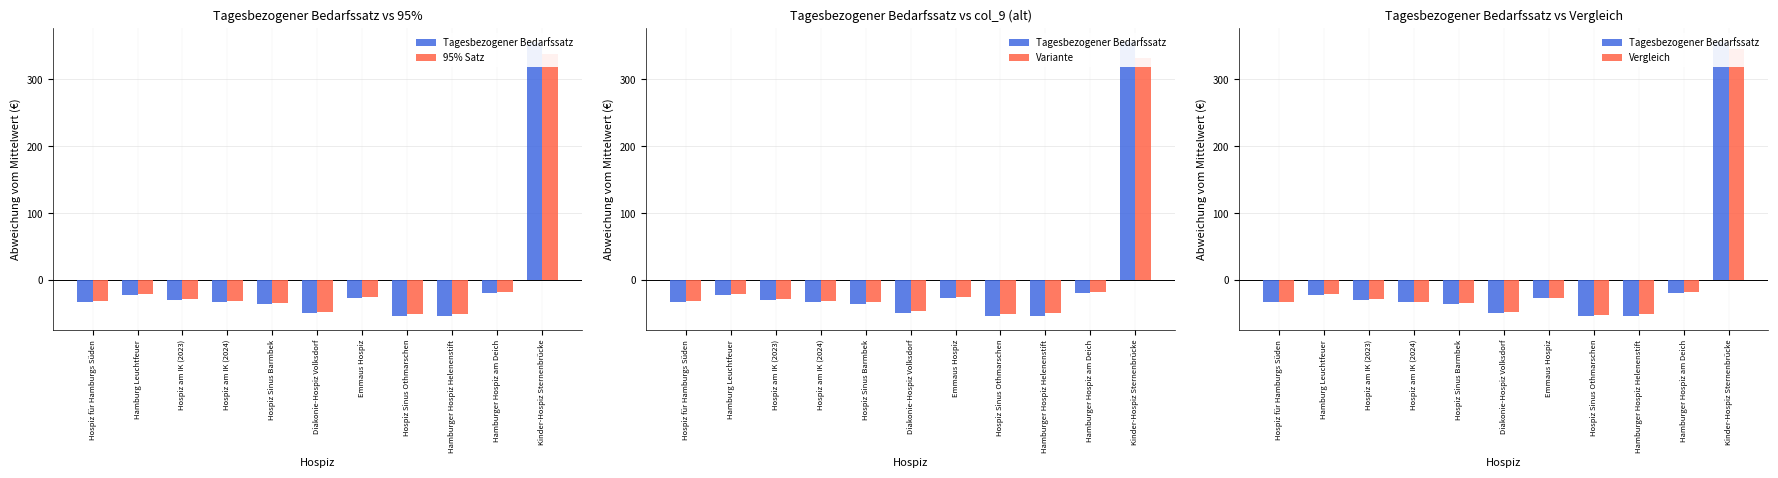

At which category is the sum across all series the highest?

Kinder-Hospiz Sternenbrücke